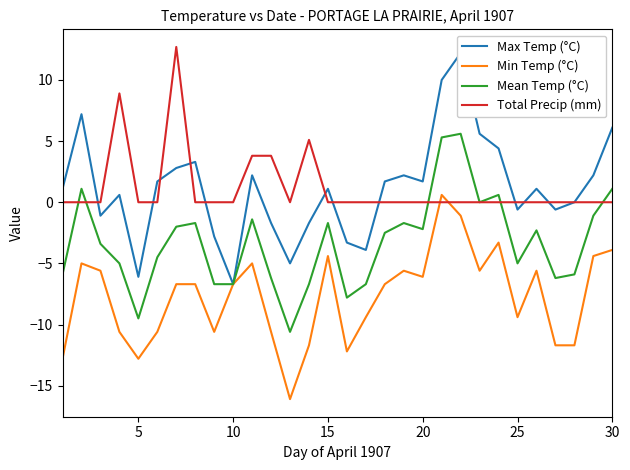

How many positive values does the Max Temp (°C) series have?

18